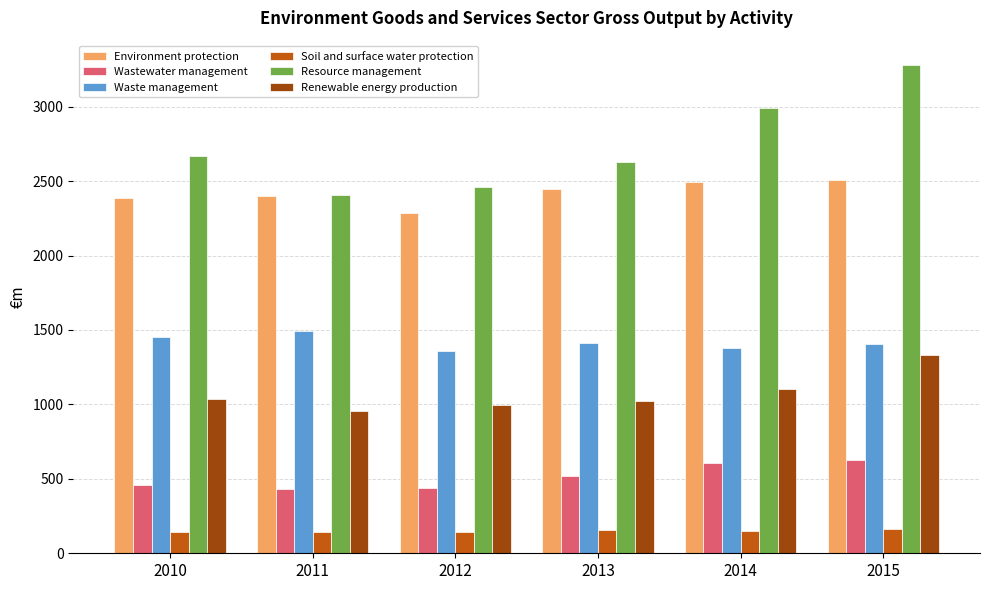

Is the value of Environment protection at 2011 greater than the value of Resource management at 2012?

No